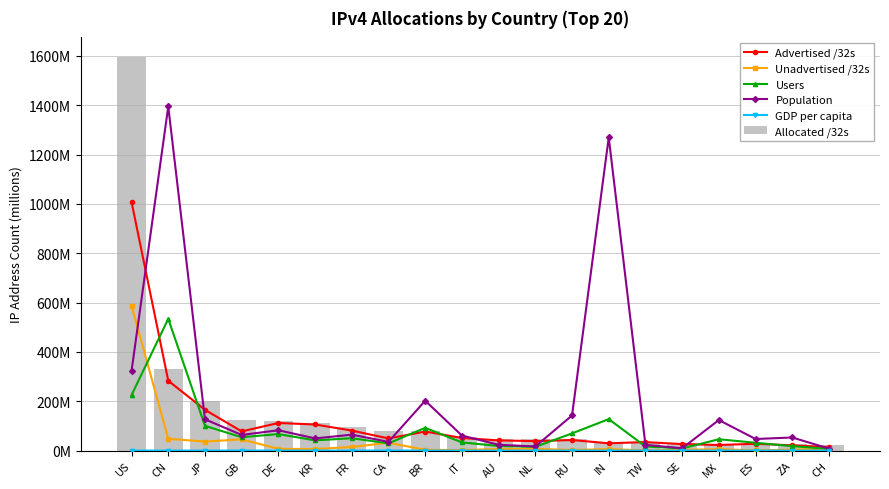

What is the sum of all Unadvertised /32s values?

828.4